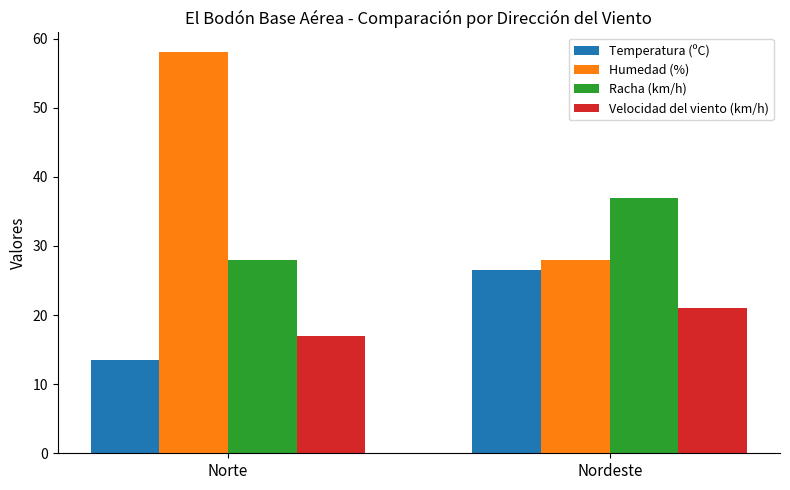

Which series has the largest total across all categories?

Humedad (%)